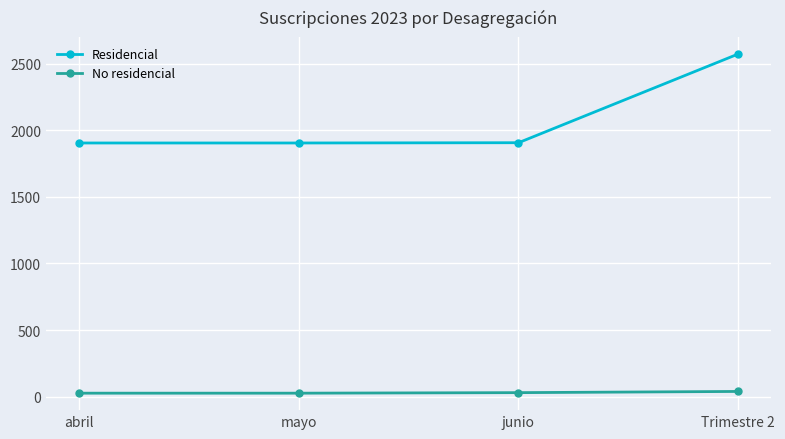

What is the spread (max minus min) of values at mayo?

1877